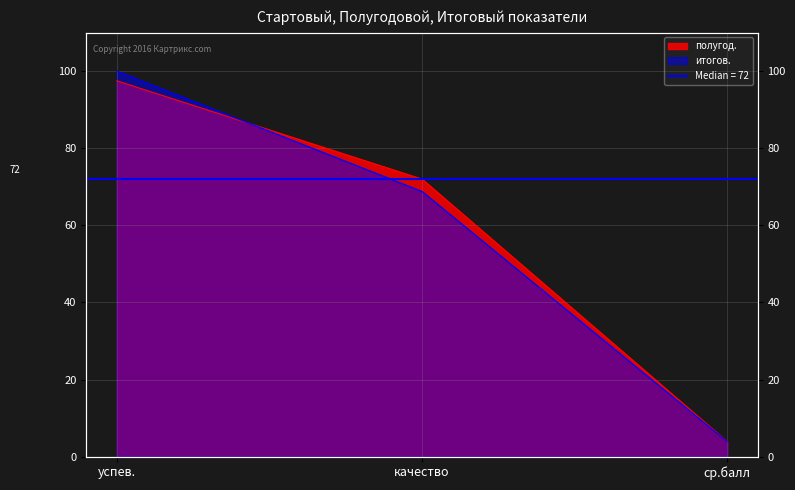

Where is полугод. nearest to the value 50?

качество